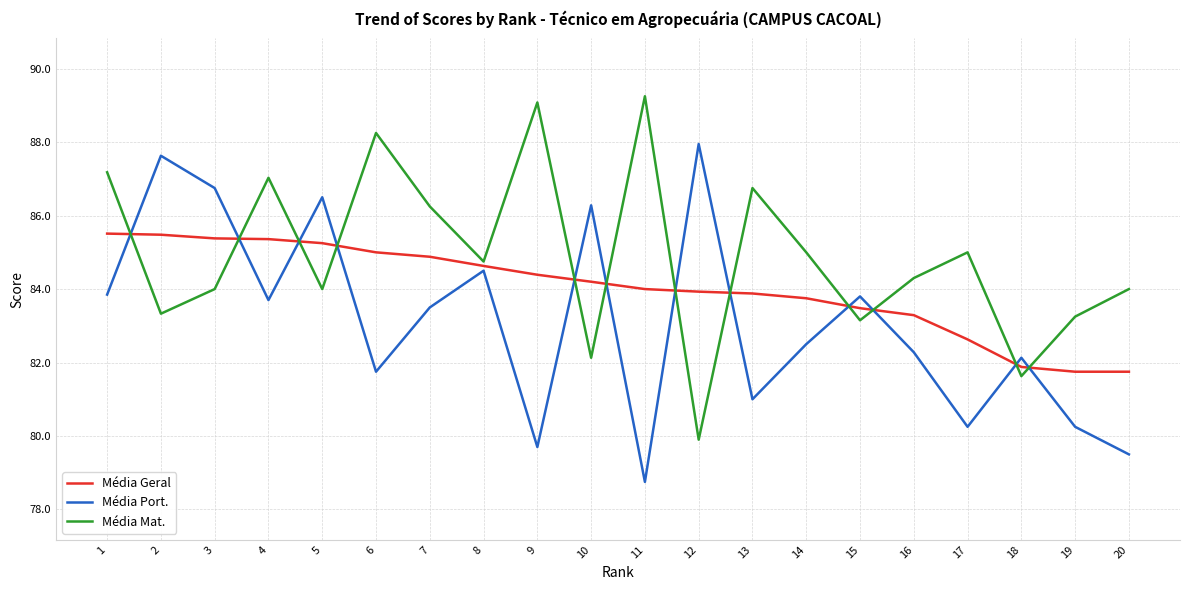

Which category has the lowest value across all series?

11